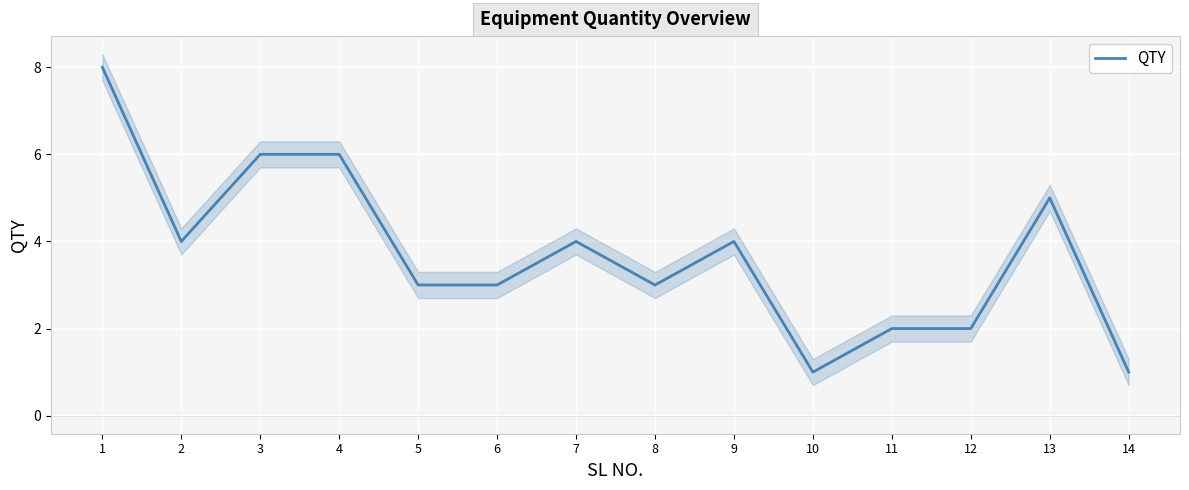

What is the maximum value shown in the chart?

8